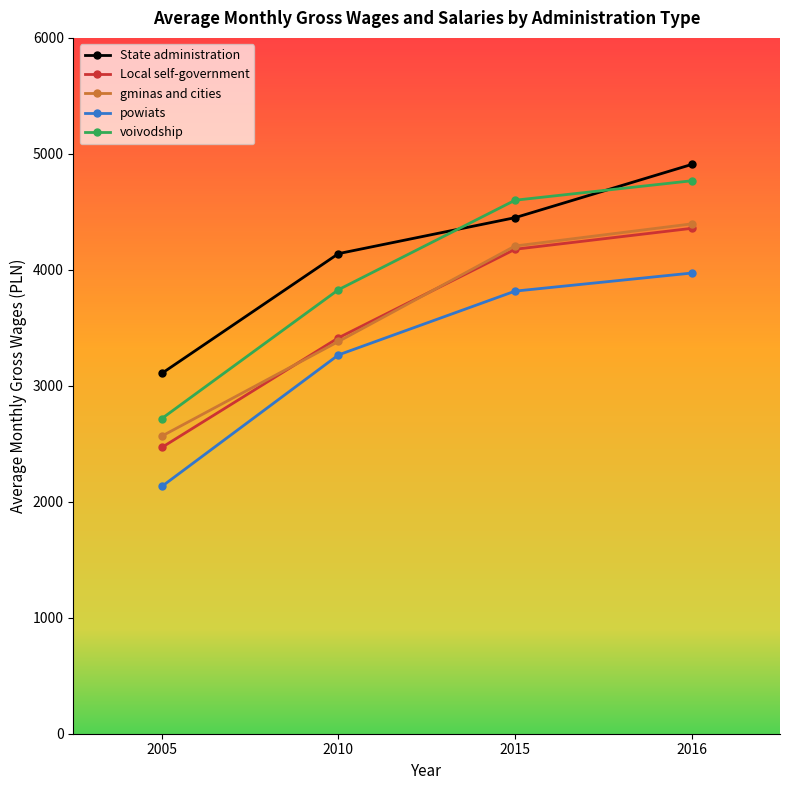

At how many categories does at least one series exceed 4319?

2